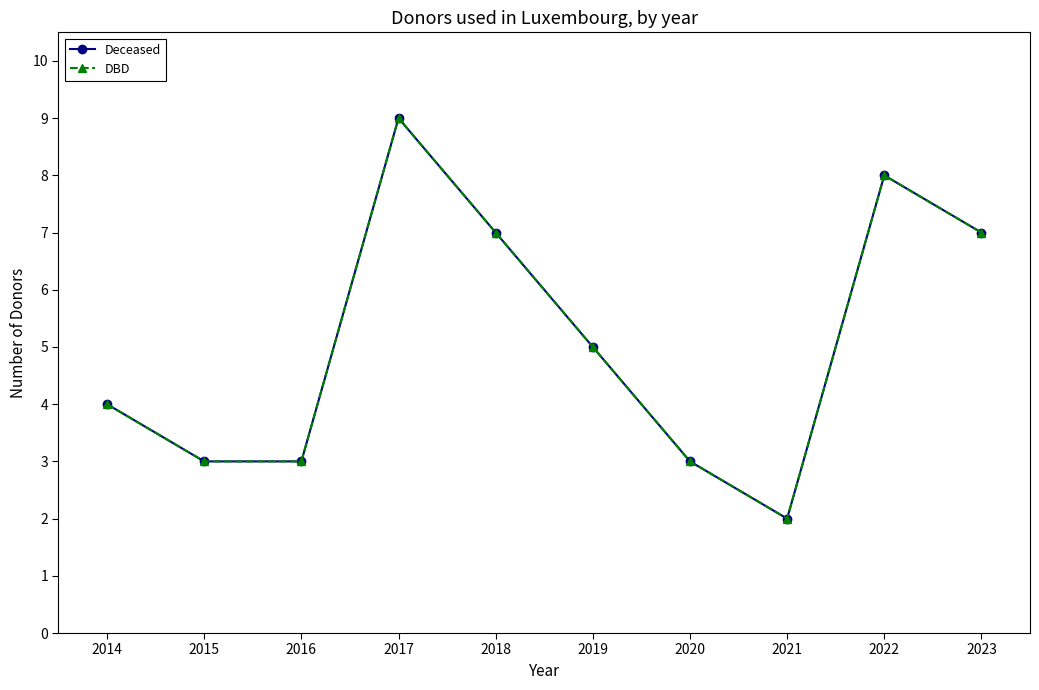

Does the chart have visible grid lines?

No